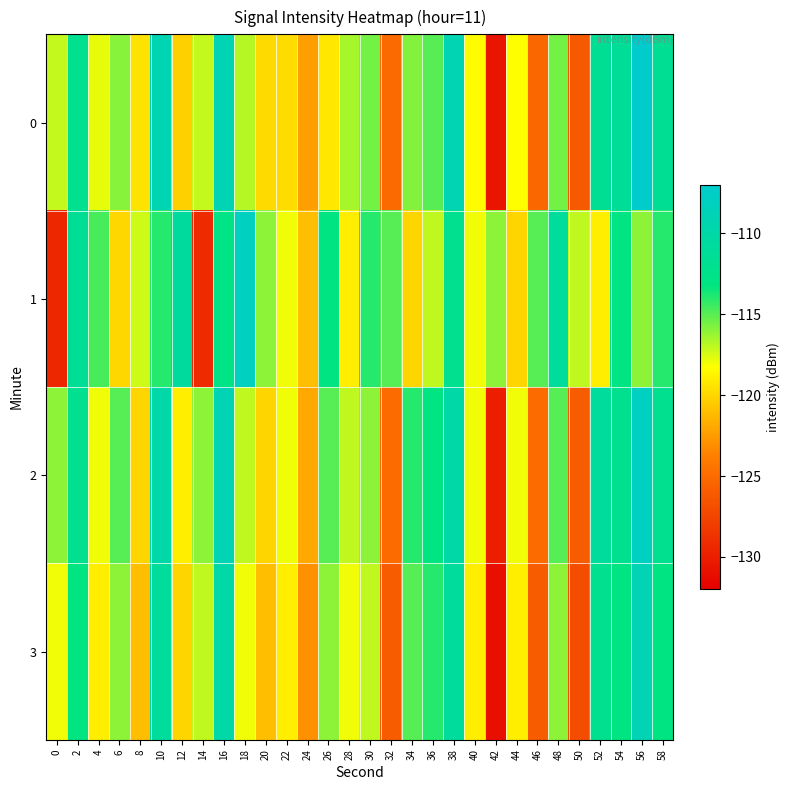

Reading right to left, transcribe all the data shown in this chart.

0: 58=-111.6	56=-107.1	54=-111.4	52=-111.7	50=-126.2	48=-115.6	46=-125.3	44=-118.3	42=-130.6	40=-118.3	38=-109.1	36=-114.9	34=-115.9	32=-125.1	30=-115.6	28=-116.5	26=-119.2	24=-122.4	22=-119.7	20=-119.8	18=-116.8	16=-109.0	14=-117.1	12=-120.2	10=-109.2	8=-119.4	6=-115.9	4=-117.8	2=-112.0	0=-117.1
1: 58=-114.0	56=-116.0	54=-113.0	52=-119.0	50=-117.0	48=-111.0	46=-115.0	44=-120.0	42=-116.0	40=-118.0	38=-112.0	36=-117.0	34=-120.0	32=-115.0	30=-114.0	28=-119.0	26=-113.0	24=-121.0	22=-118.0	20=-116.0	18=-108.1	16=-112.7	14=-129.1	12=-110.9	10=-114.0	8=-117.3	6=-120.0	4=-114.7	2=-111.5	0=-129.3
2: 58=-112.0	56=-108.0	54=-112.0	52=-111.0	50=-126.0	48=-115.0	46=-125.0	44=-118.0	42=-130.0	40=-118.0	38=-110.0	36=-113.0	34=-114.0	32=-125.0	30=-116.0	28=-117.0	26=-115.0	24=-122.0	22=-118.0	20=-120.0	18=-117.0	16=-109.0	14=-116.0	12=-119.0	10=-110.0	8=-120.0	6=-115.0	4=-118.0	2=-112.0	0=-116.0
3: 58=-113.0	56=-109.0	54=-113.0	52=-112.0	50=-127.0	48=-116.0	46=-126.0	44=-119.0	42=-131.0	40=-119.0	38=-111.0	36=-114.0	34=-115.0	32=-126.0	30=-117.0	28=-118.0	26=-116.0	24=-123.0	22=-119.0	20=-121.0	18=-118.0	16=-110.0	14=-117.0	12=-120.0	10=-111.0	8=-121.0	6=-116.0	4=-119.0	2=-113.0	0=-118.0